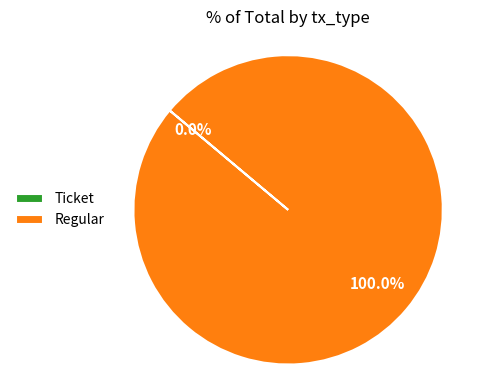

Which slice represents more than half of the pie?

Regular